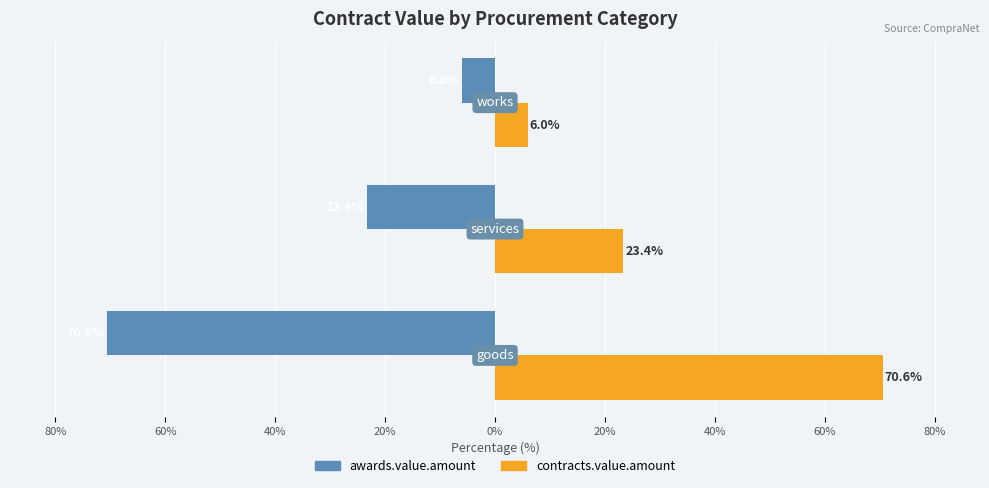

What is the average value of the awards.value.amount series?

-33.3